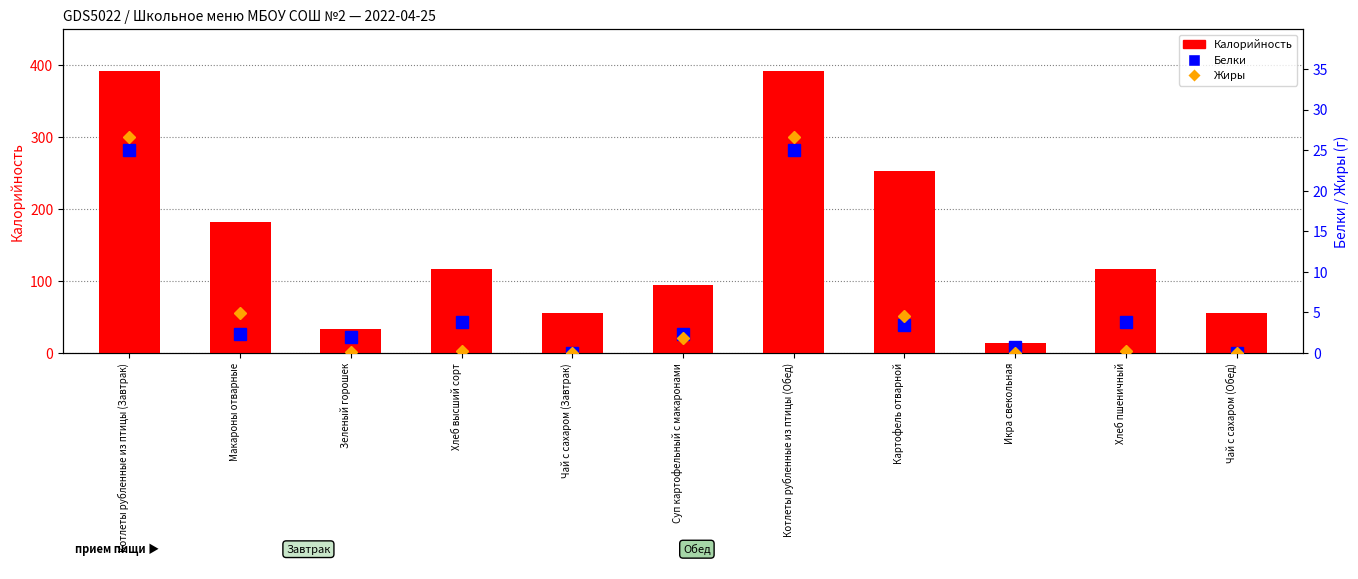

Between Макароны отварные and Котлеты рубленные из птицы (Обед), which series saw the biggest shift?

Калорийность